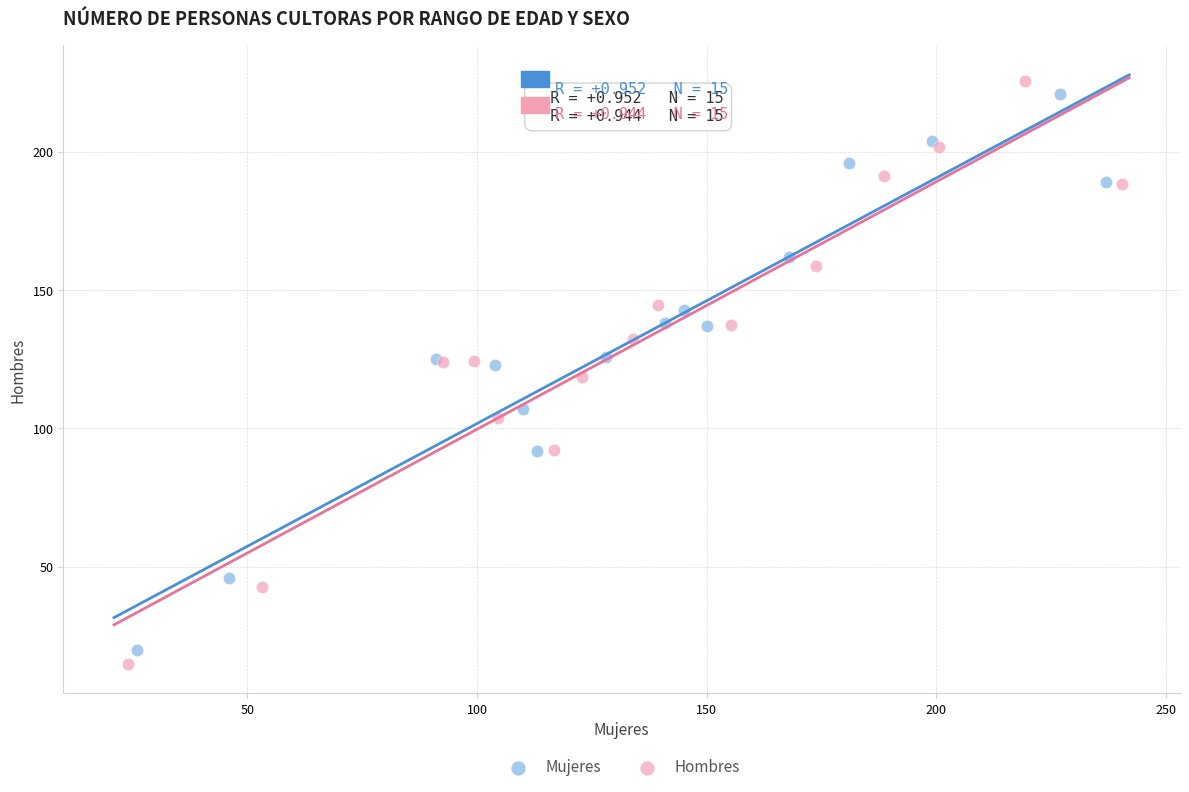

Which series has the largest Y range (max minus min)?

Hombres